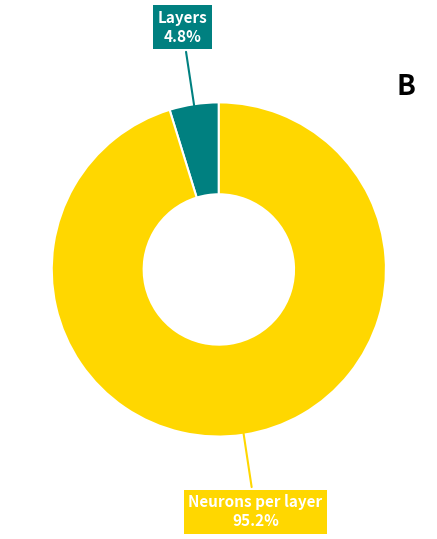

Is there a majority slice in this chart?

Yes